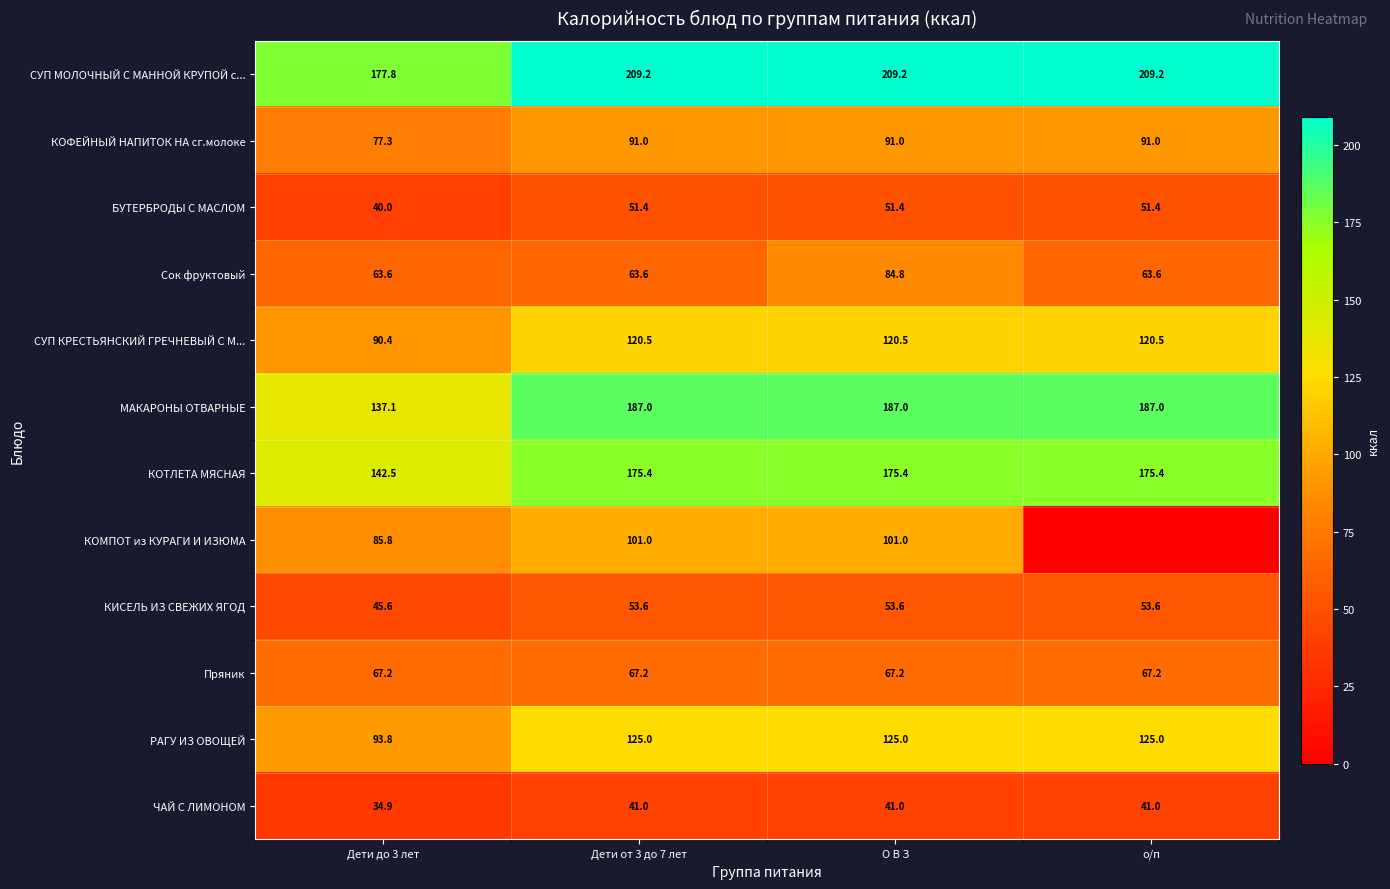

True or false: СУП КРЕСТЬЯНСКИЙ ГРЕЧНЕВЫЙ С М... has a value of 120.5 at о/п.

True